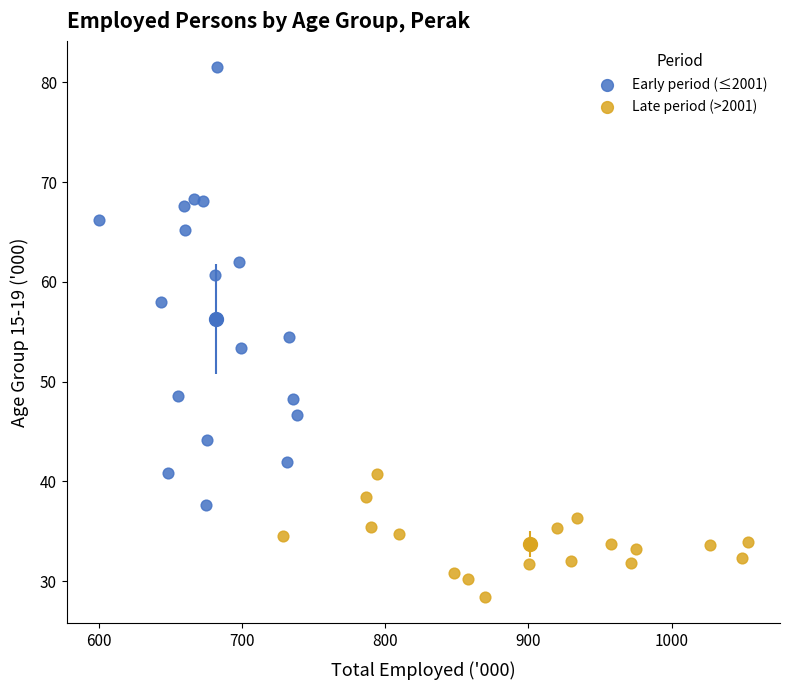

Which series contains the lowest Y value?

Late period (>2001)